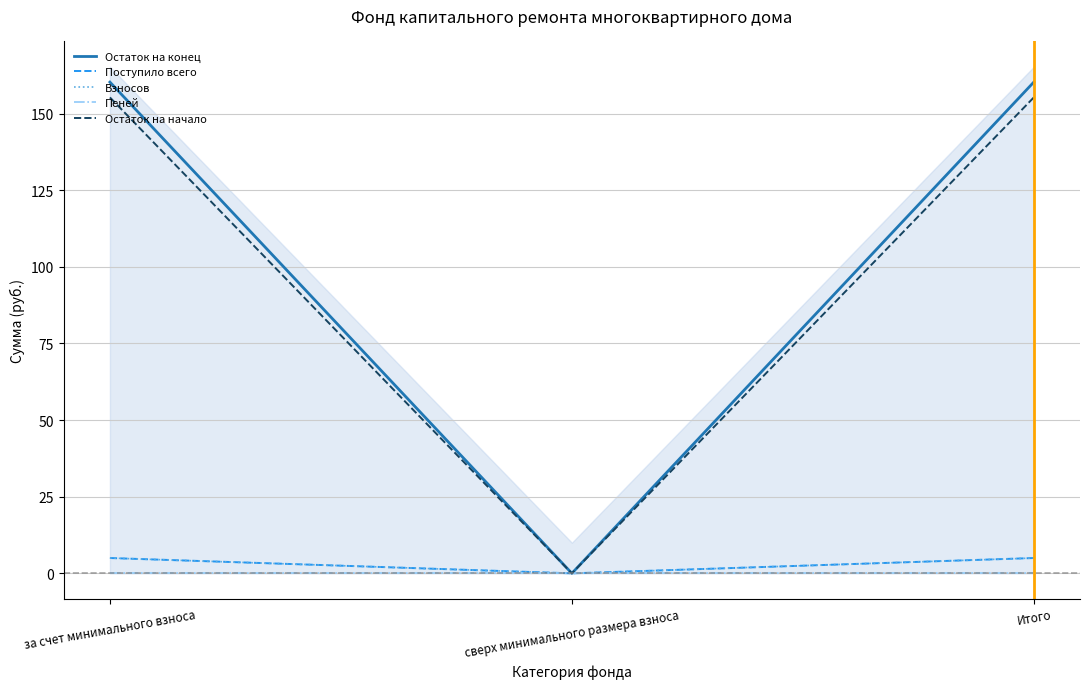

At за счет минимального взноса, list the series in order from largest to smallest.

Остаток на конец, Остаток на начало, Поступило всего, Взносов, Пеней